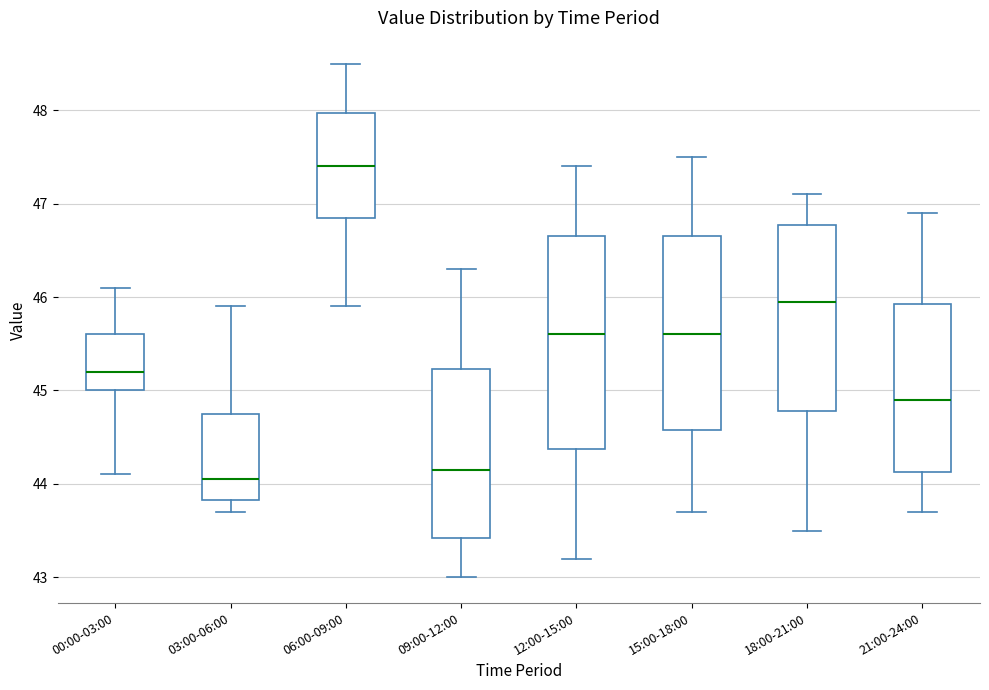

Reading left to right, transcribe this box plot: for each box, give where its median line is, the range the box spans, and where its two whiskers end, as read against the y-axis. The values are not printed on the chart, so give them approximately, as read against the axis.

00:00-03:00: median 45.2, box 45.0 to 45.6, whiskers 44.1 to 46.1
03:00-06:00: median 44.1, box 43.8 to 44.8, whiskers 43.7 to 45.9
06:00-09:00: median 47.4, box 46.9 to 48.0, whiskers 45.9 to 48.5
09:00-12:00: median 44.2, box 43.4 to 45.2, whiskers 43.0 to 46.3
12:00-15:00: median 45.6, box 44.4 to 46.7, whiskers 43.2 to 47.4
15:00-18:00: median 45.6, box 44.6 to 46.7, whiskers 43.7 to 47.5
18:00-21:00: median 46.0, box 44.8 to 46.8, whiskers 43.5 to 47.1
21:00-24:00: median 44.9, box 44.1 to 45.9, whiskers 43.7 to 46.9